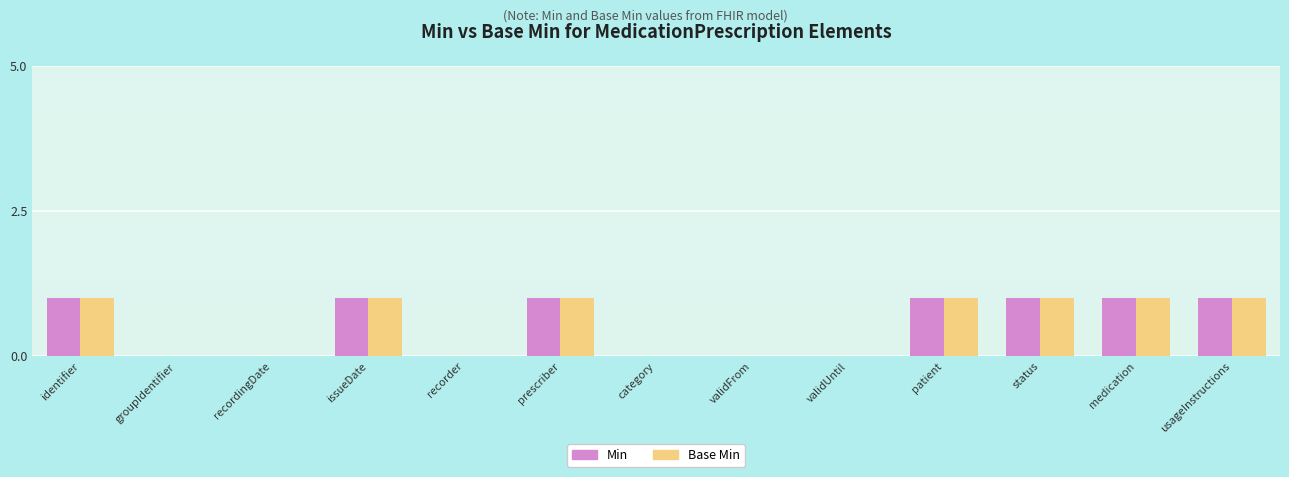

The Base Min series shows 0 at validUntil. True or false?

True